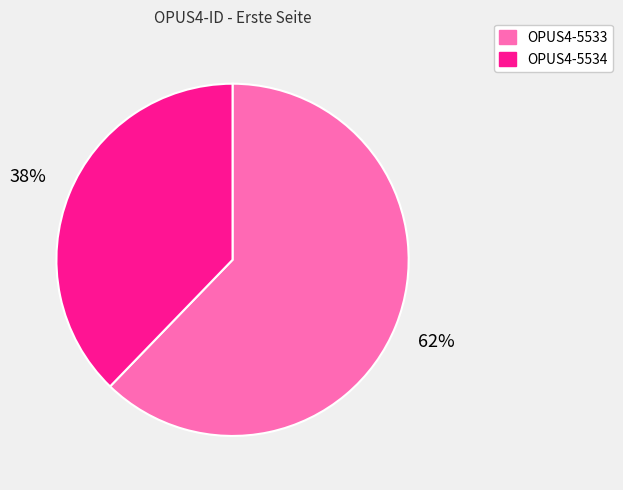

The OPUS4-5533 slice represents 51% of the pie. True or false?

False